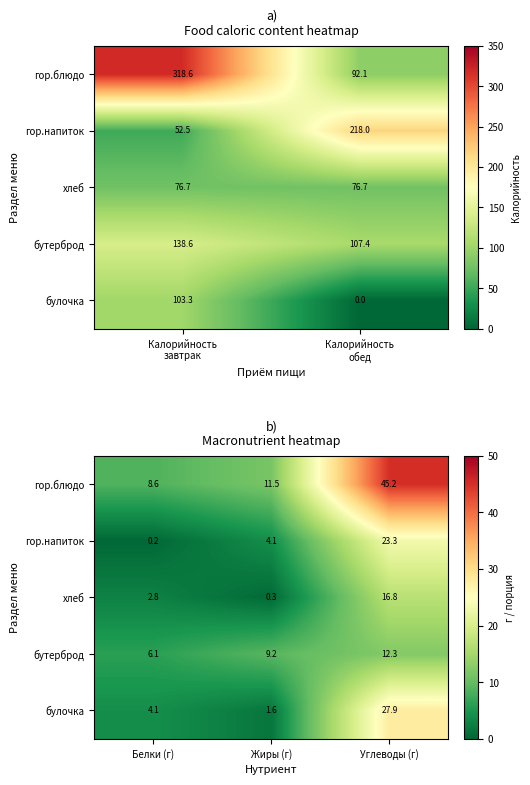

How many data points in хлеб are less than 2?

1